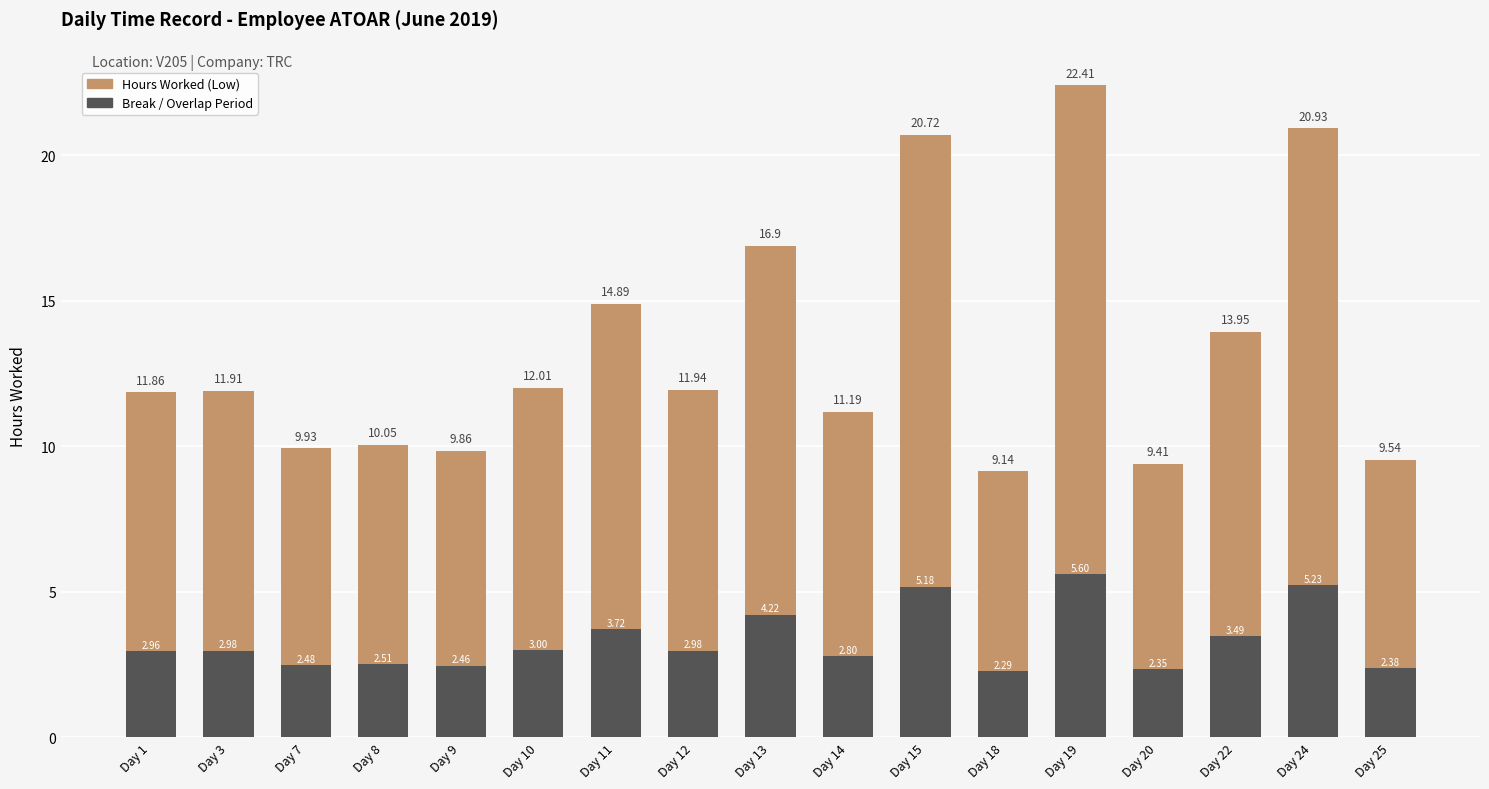

At how many categories does at least one series exceed 18?

3